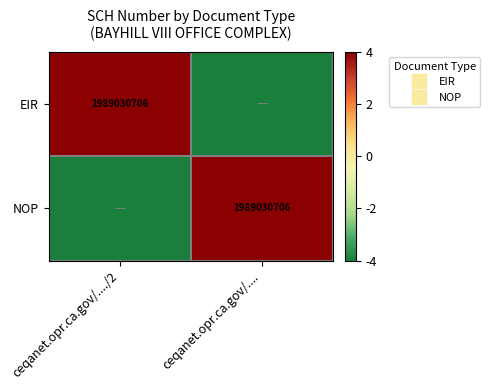

How many values in EIR are below zero?

1